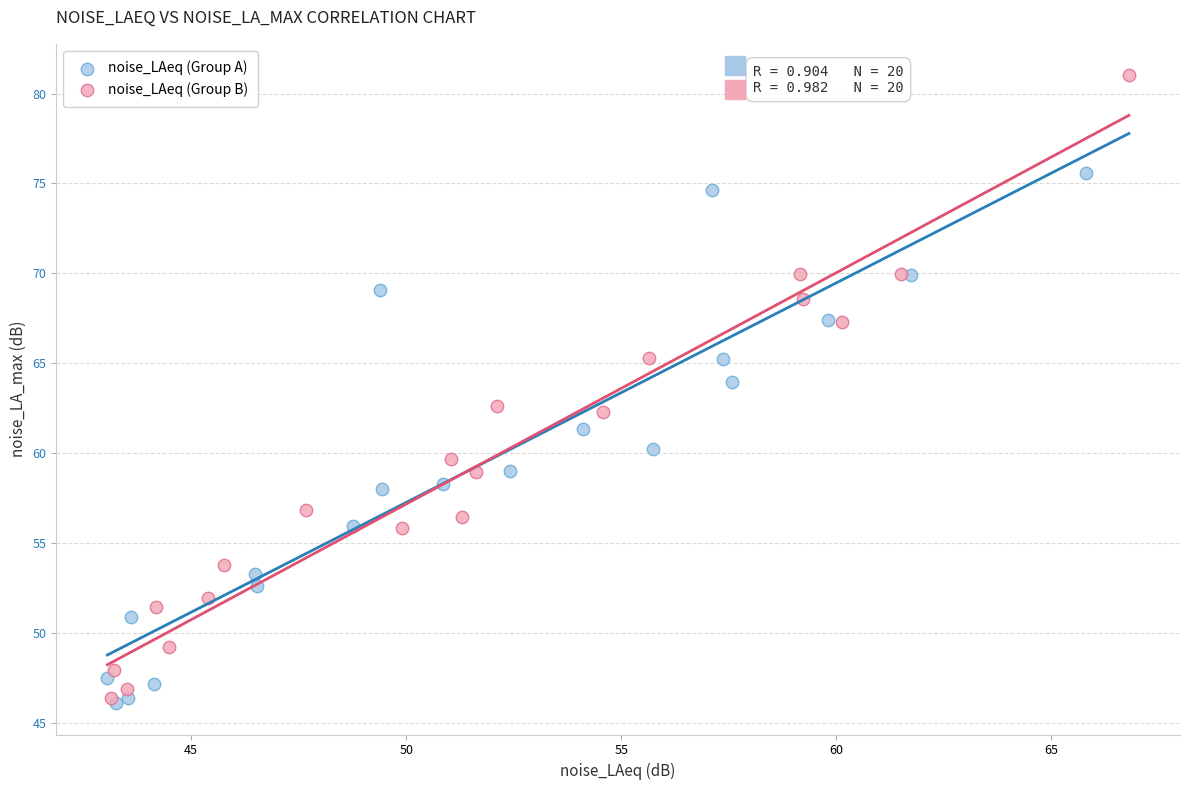

What are all the series names shown in the legend?

noise_LAeq (Group A), noise_LAeq (Group B)